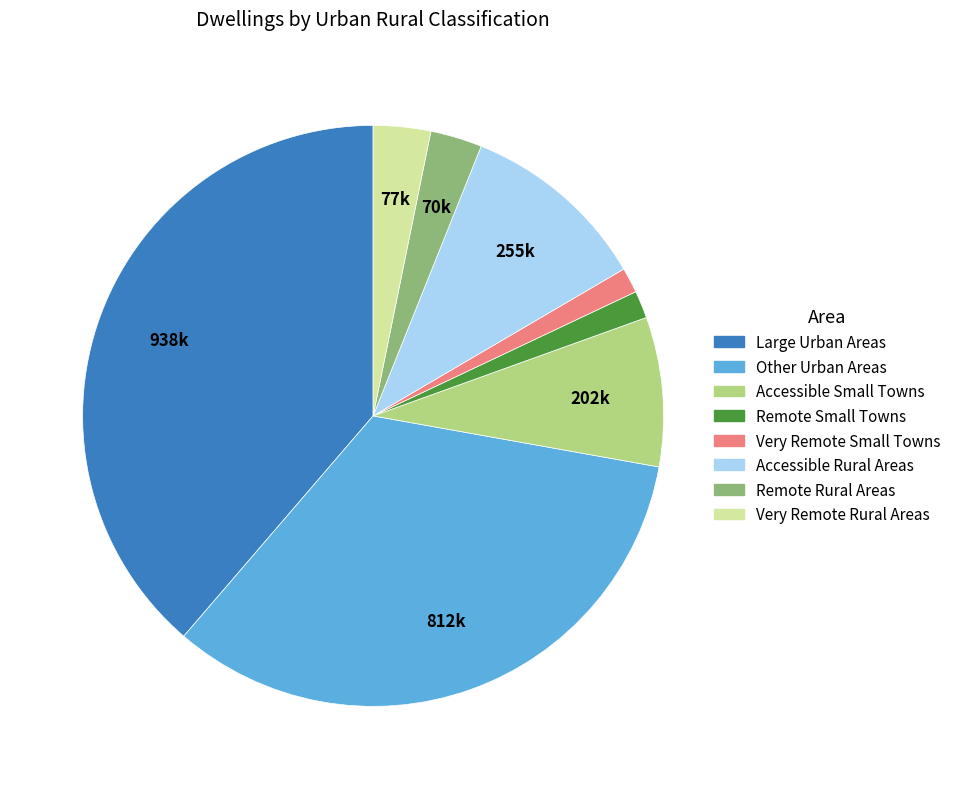

Which slice is the largest?

Large Urban Areas